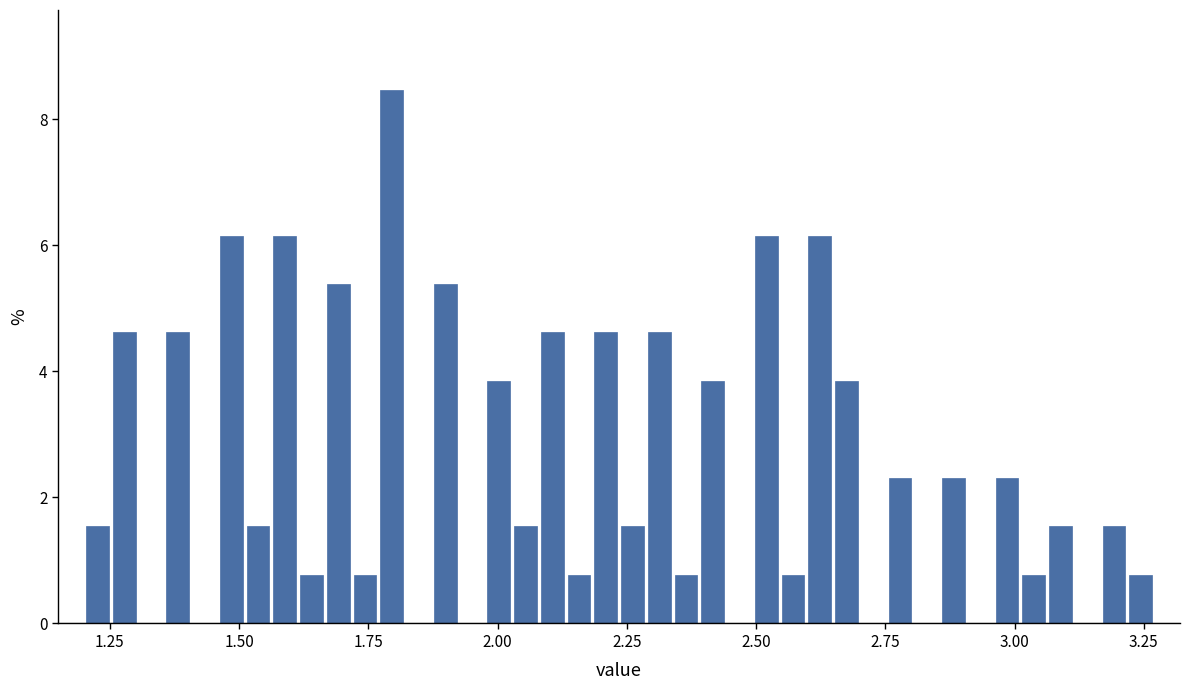

Around what value on the x-axis is the tallest bar? Give the approximate position of its centre, as read against the axis.

1.80